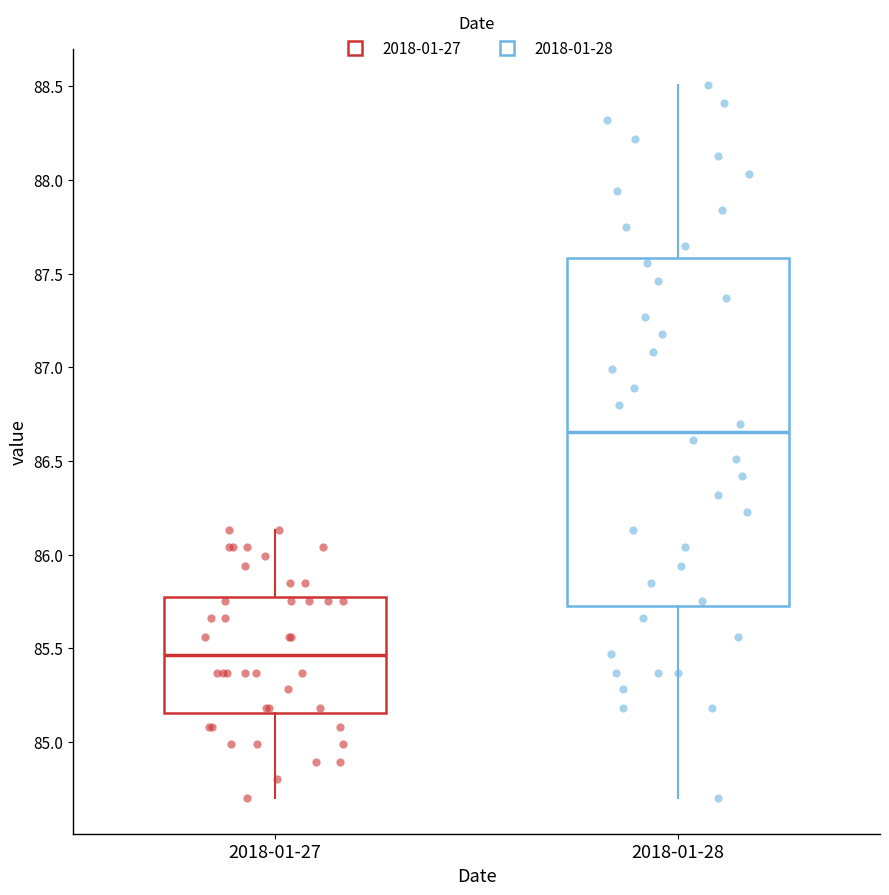

Reading left to right, read every box against the y-axis: the position of its median line, the range the box covers, and the ends of its whiskers. The values are not printed on the chart, so give them approximately, as read against the axis.

2018-01-27: median 85.45, box 85.15 to 85.80, whiskers 84.70 to 86.15
2018-01-28: median 86.65, box 85.75 to 87.60, whiskers 84.70 to 88.50